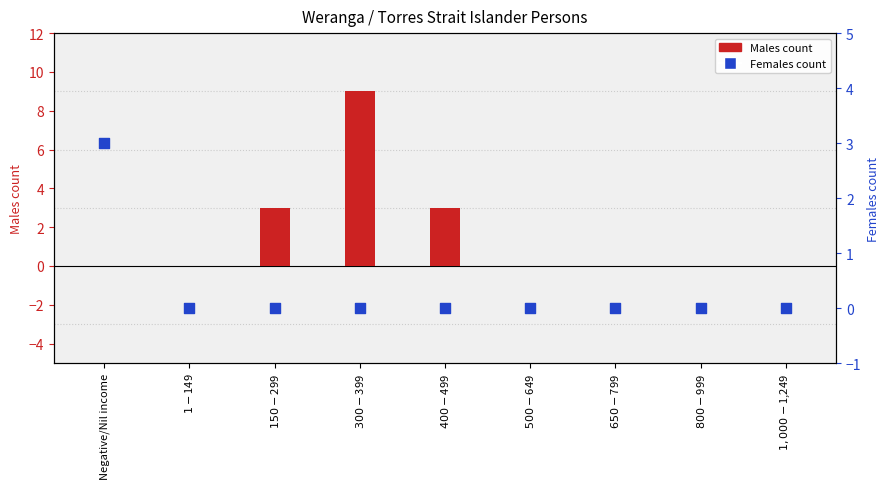

Which series has the widest spread of Y values?

Males